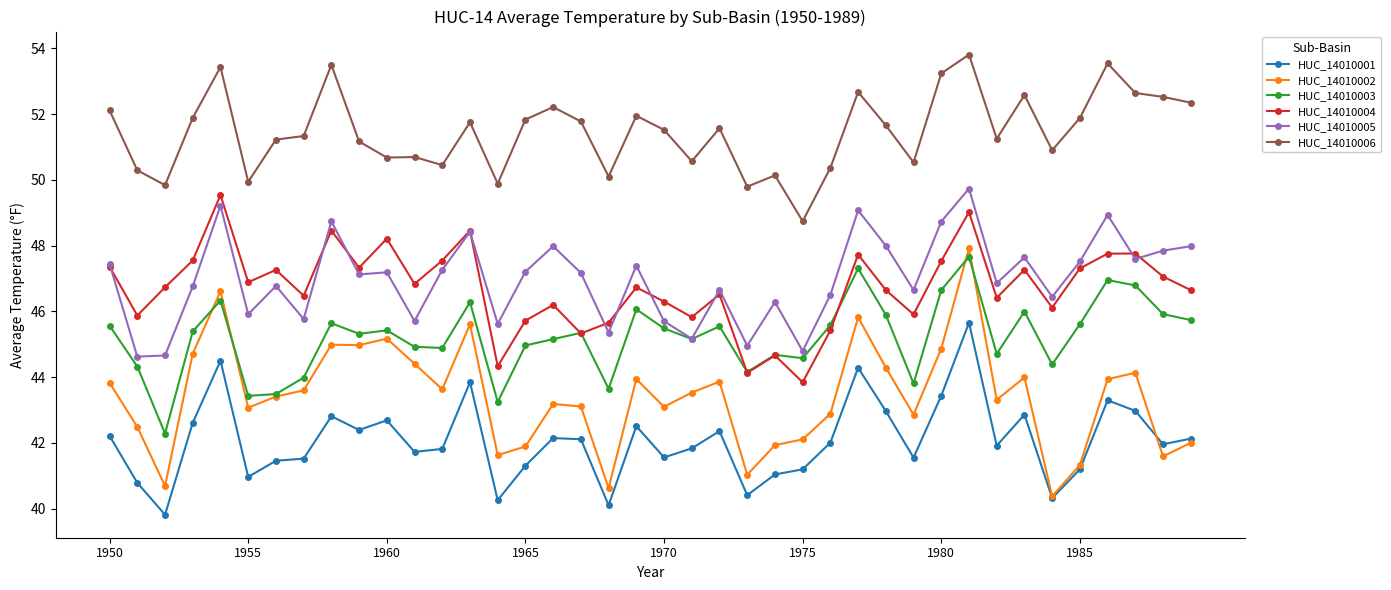

What is the value of the HUC_14010002 point at the 24th from the left?

41.0